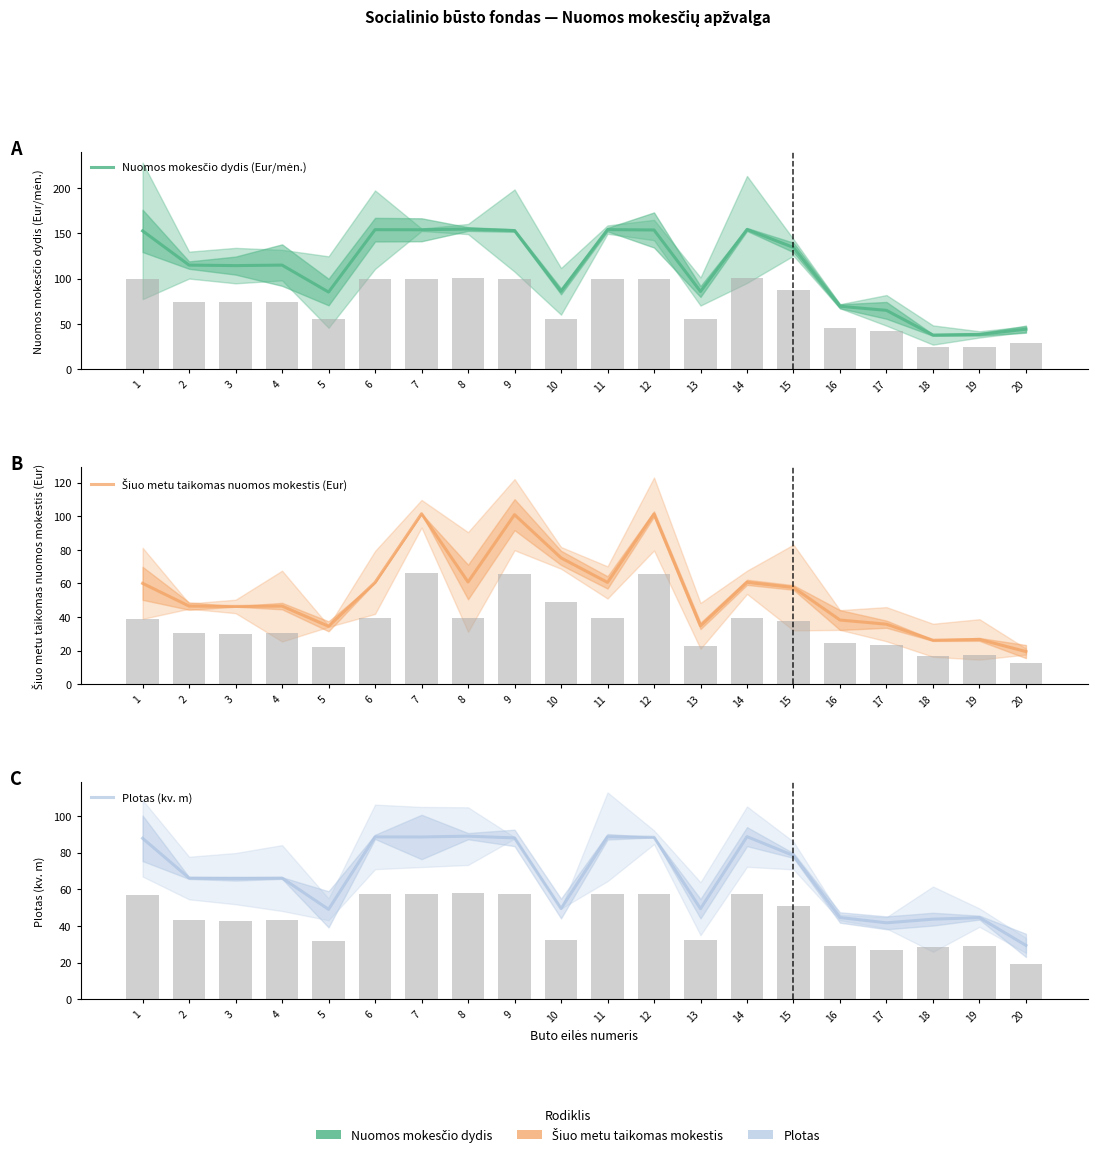

What is the difference between the highest and lowest values at 8?

94.0